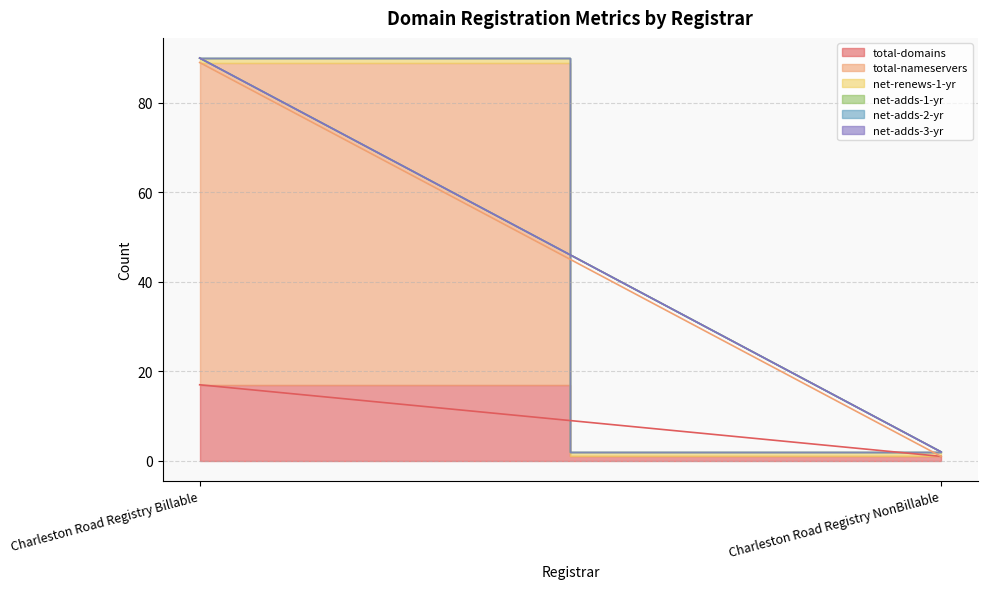

At how many categories does at least one series exceed 41?

1